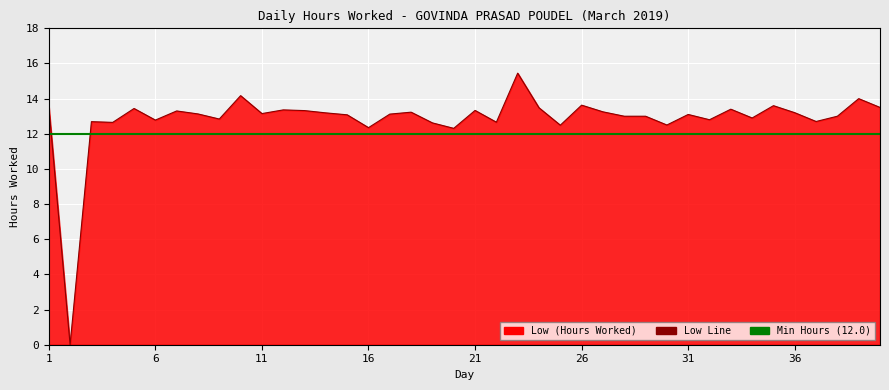

The Min Hours (12.0) series shows 15.8 at 16. True or false?

False